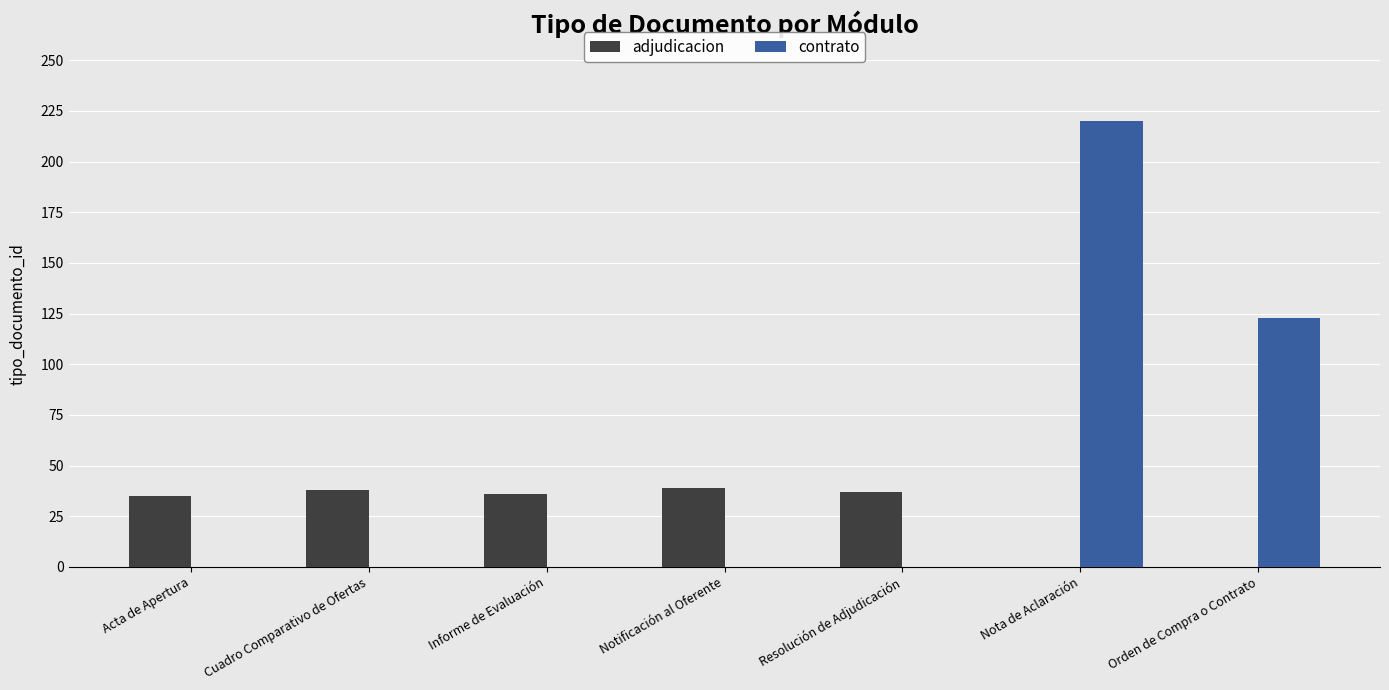

How many series are shown in this chart?

2